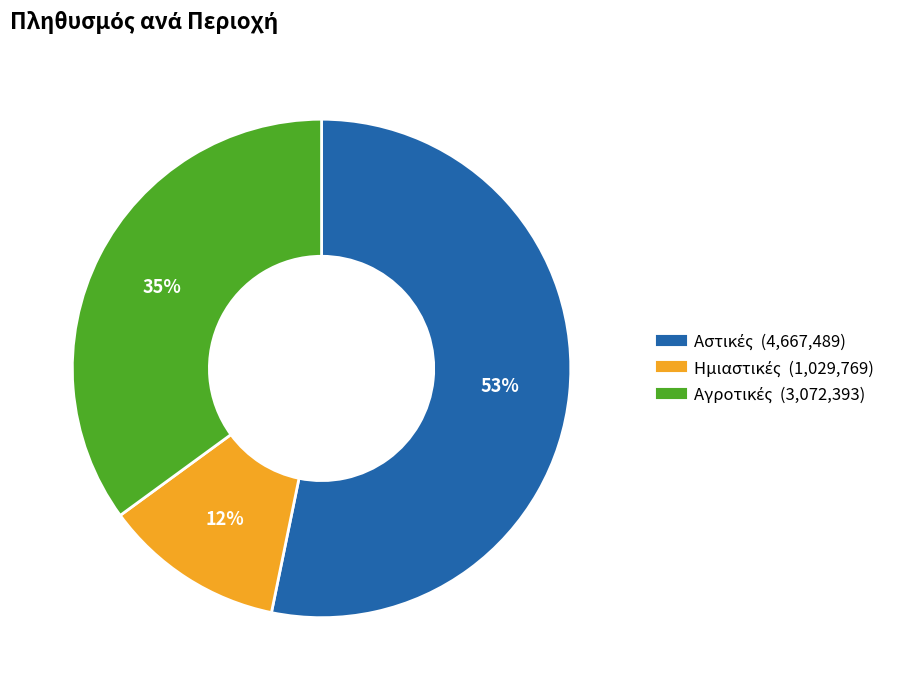

Is there any slice that represents more than half of the pie?

Yes